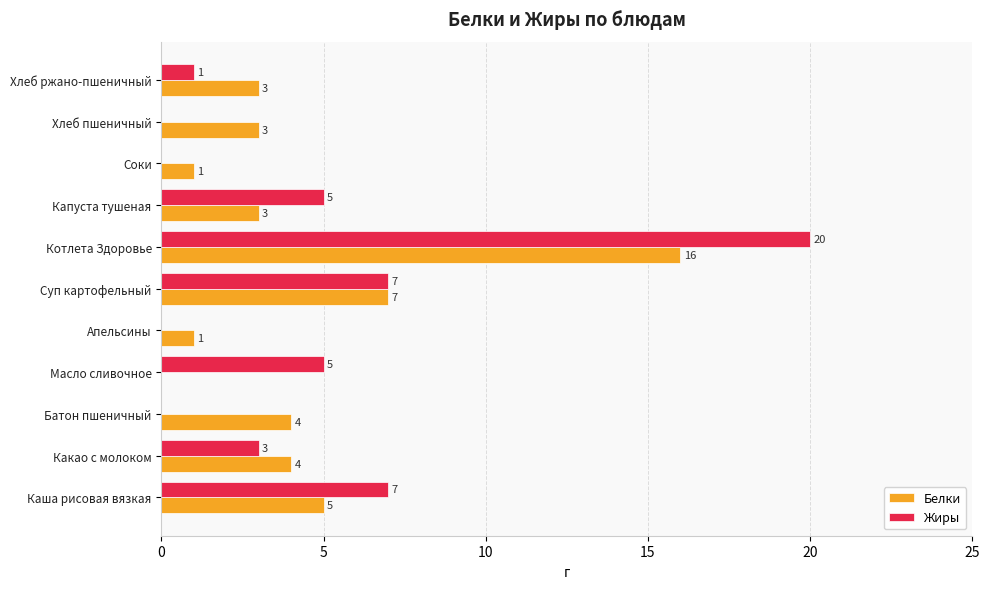

Is the value of Белки at Каша рисовая вязкая greater than the value of Жиры at Хлеб пшеничный?

Yes